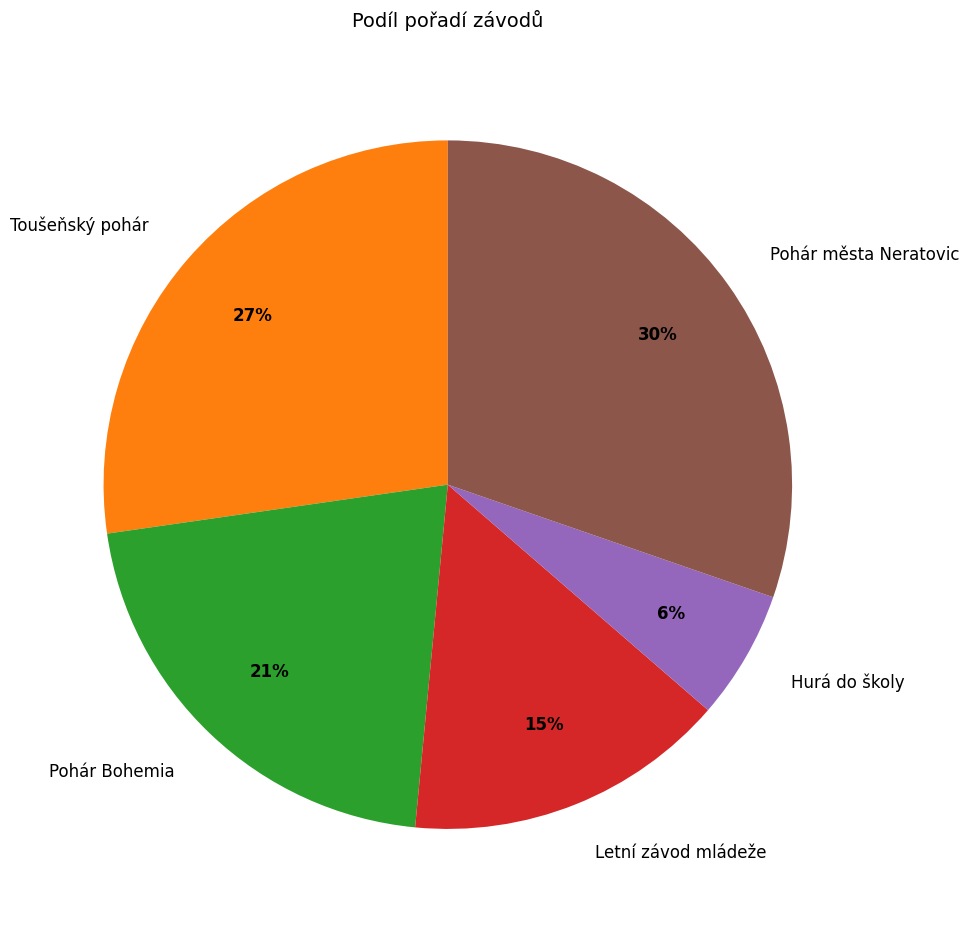

Is it true that Toušeňský pohár is 40% of the pie?

False